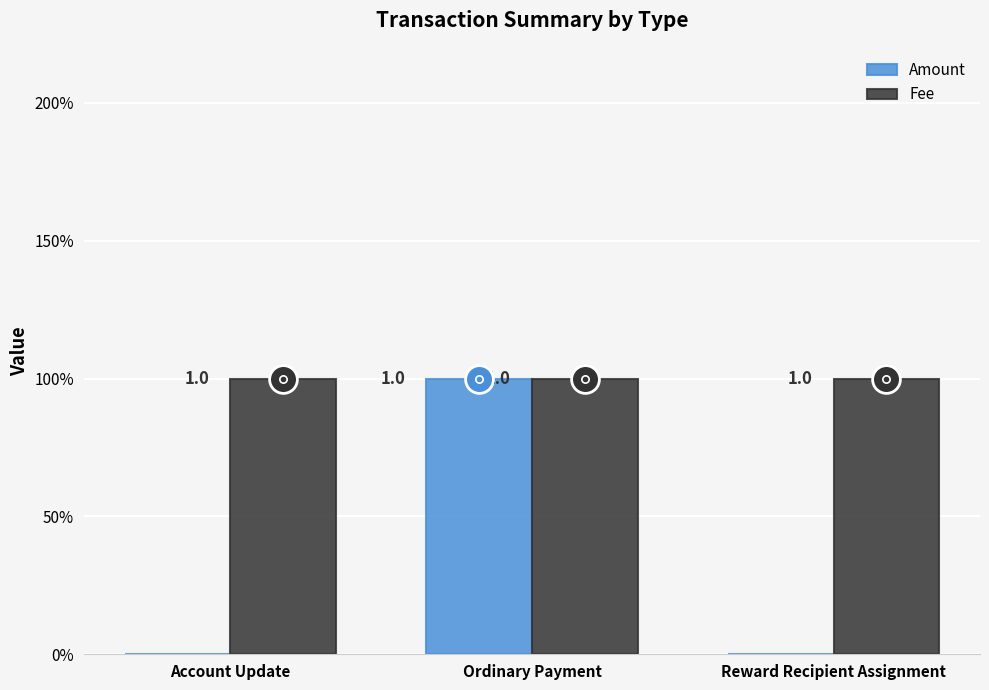

Is it true that Amount equals 0 at Account Update?

True